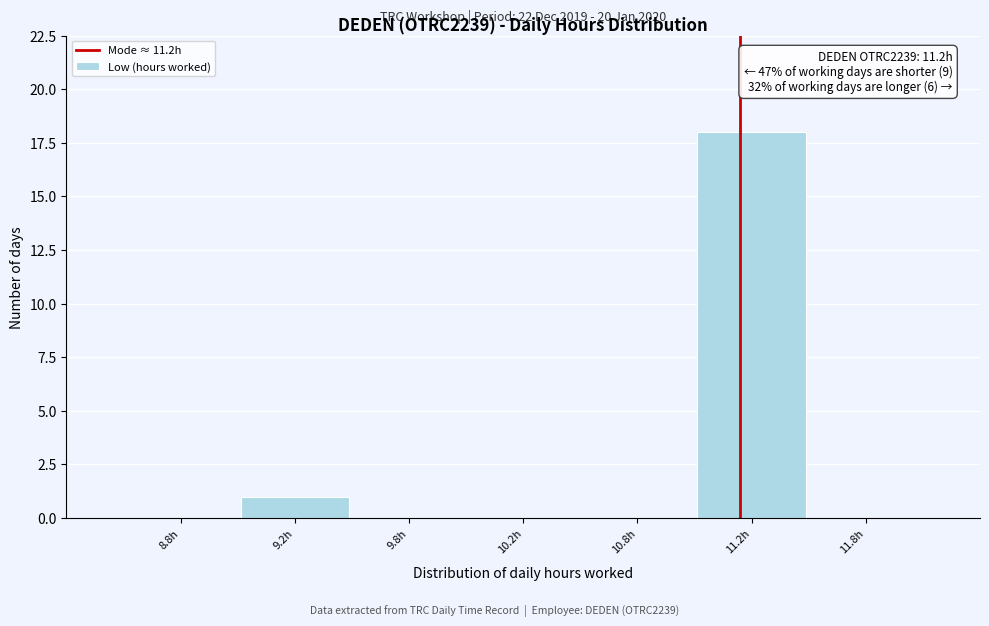

Reading left to right, extract all data points from this chart.

8.8h=0	9.2h=1	9.8h=0	10.2h=0	10.8h=0	11.2h=18	11.8h=0